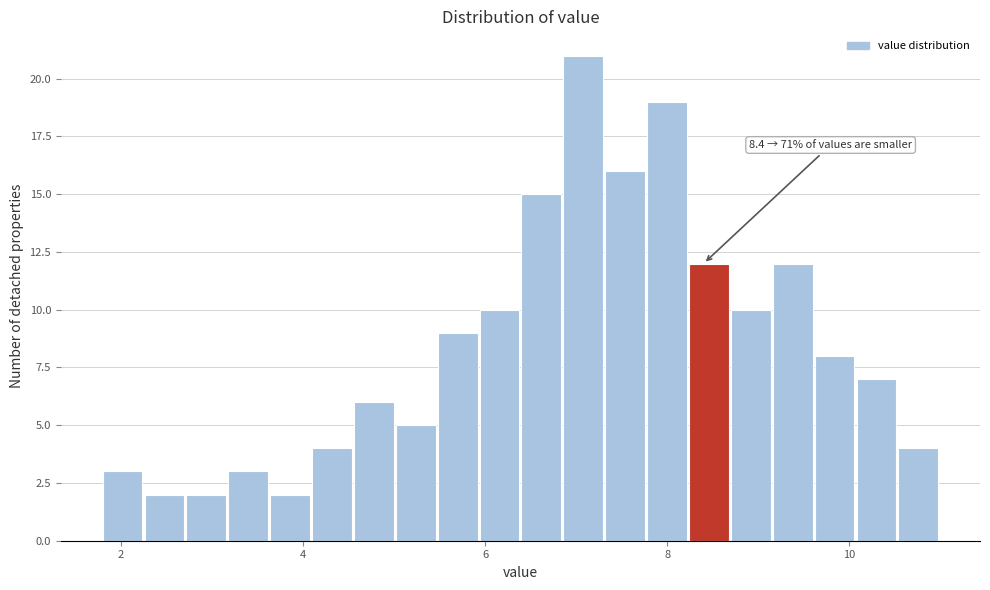

Around what value on the x-axis is the tallest bar? Give the approximate position of its centre, as read against the axis.

7.0